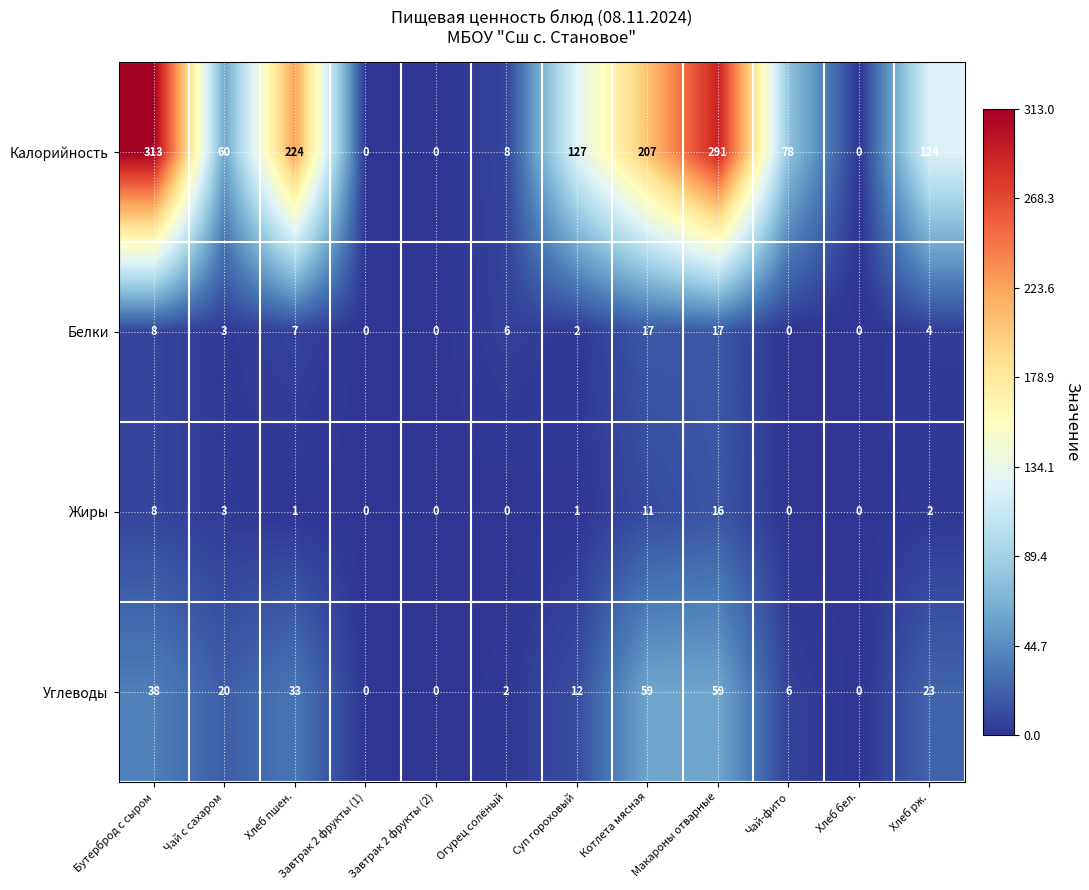

Between Огурец солёный and Чай-фито, which series saw the biggest shift?

Калорийность